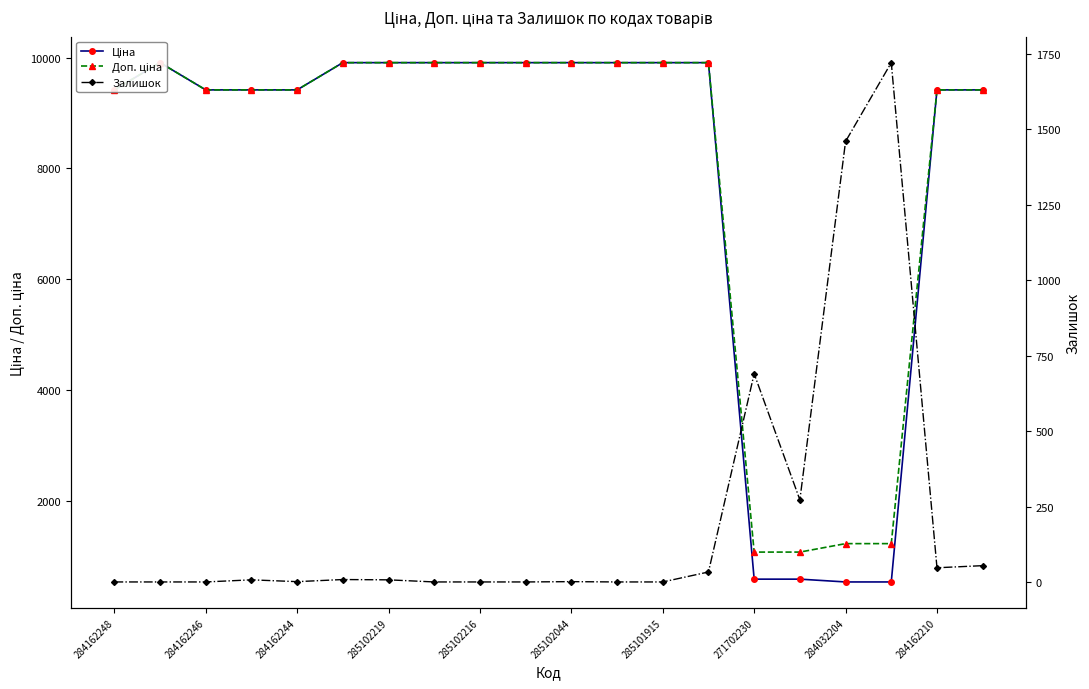

What is the value of the Доп. ціна point at the 17th from the left?

1227.2